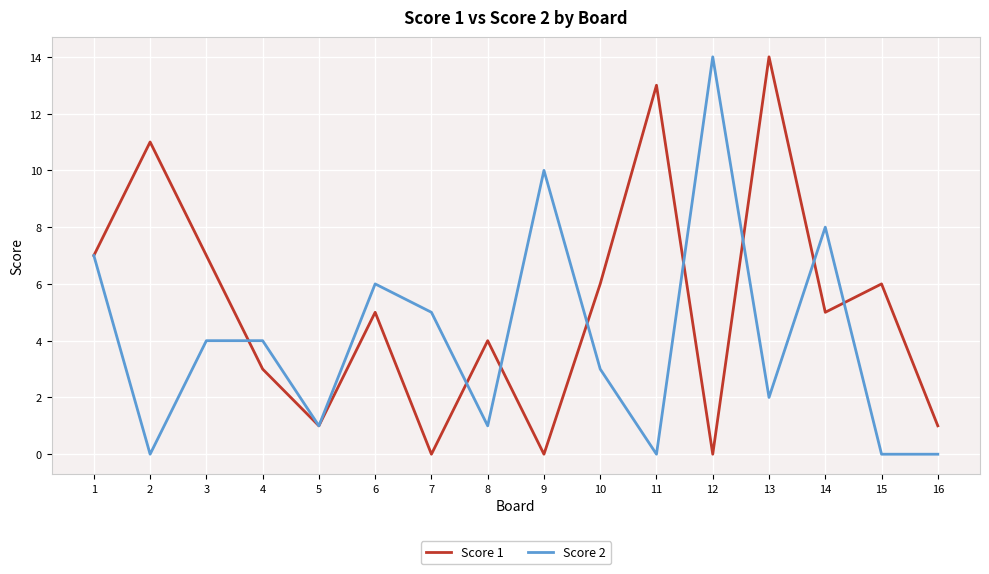

Reading right to left, extract all data points from this chart.

Score 1: 1	6	5	14	0	13	6	0	4	0	5	1	3	7	11	7
Score 2: 0	0	8	2	14	0	3	10	1	5	6	1	4	4	0	7